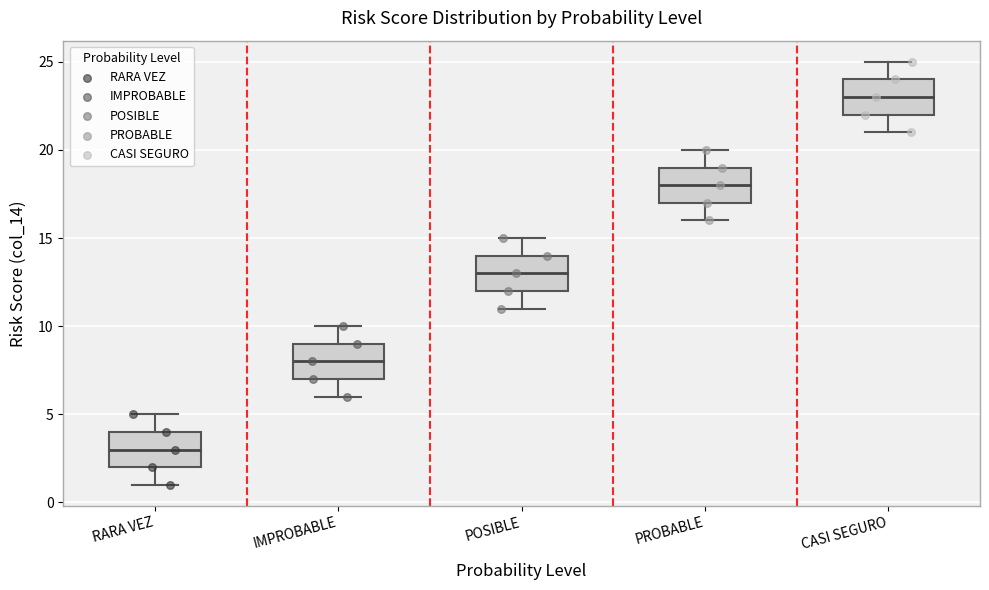

Reading left to right, read every box against the y-axis: the position of its median line, the range the box covers, and the ends of its whiskers. The values are not printed on the chart, so give them approximately, as read against the axis.

RARA VEZ: median 3, box 2 to 4, whiskers 1 to 5
IMPROBABLE: median 8, box 7 to 9, whiskers 6 to 10
POSIBLE: median 13, box 12 to 14, whiskers 11 to 15
PROBABLE: median 18, box 17 to 19, whiskers 16 to 20
CASI SEGURO: median 23, box 22 to 24, whiskers 21 to 25